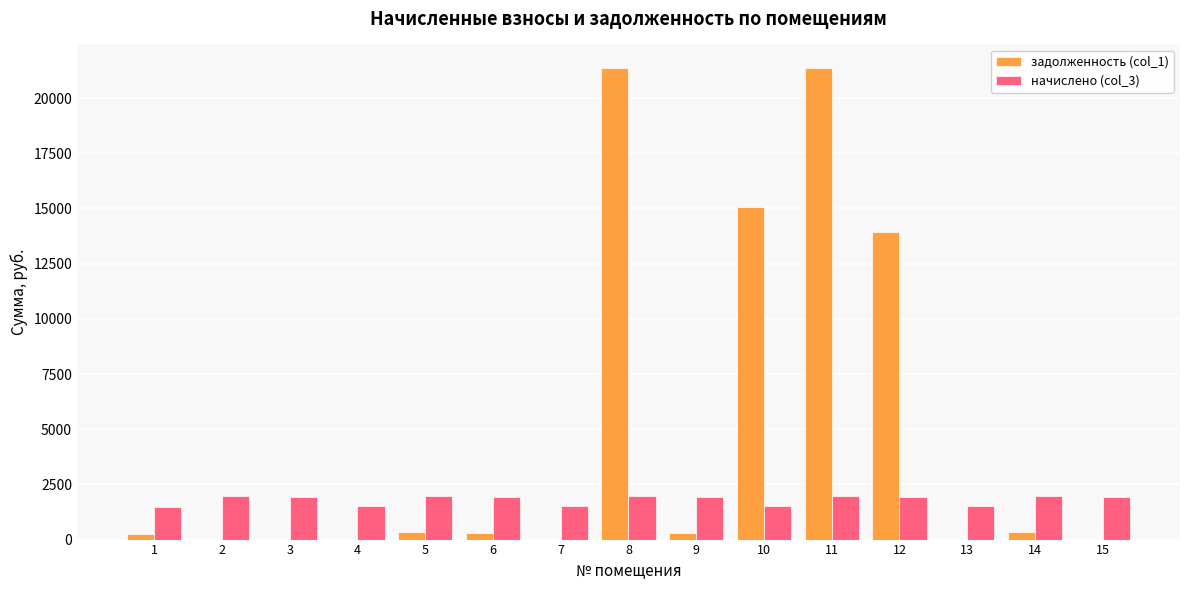

How many data points does each series have?

15